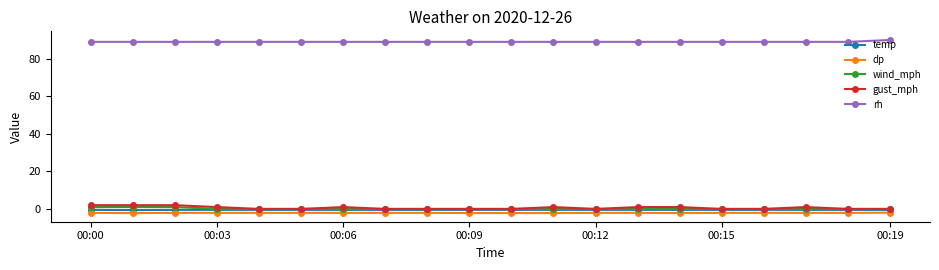

At how many categories does at least one series exceed 80?

20